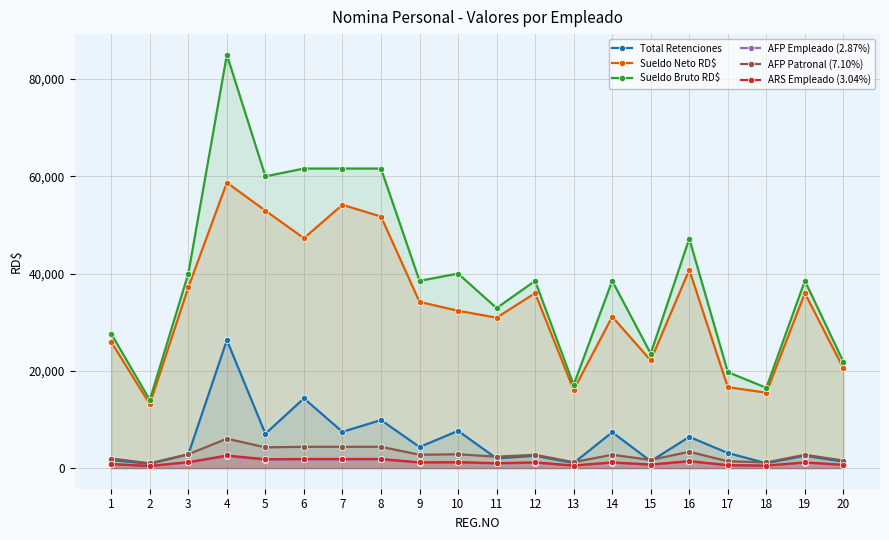

Which category has the lowest value in the Total Retenciones series?

2